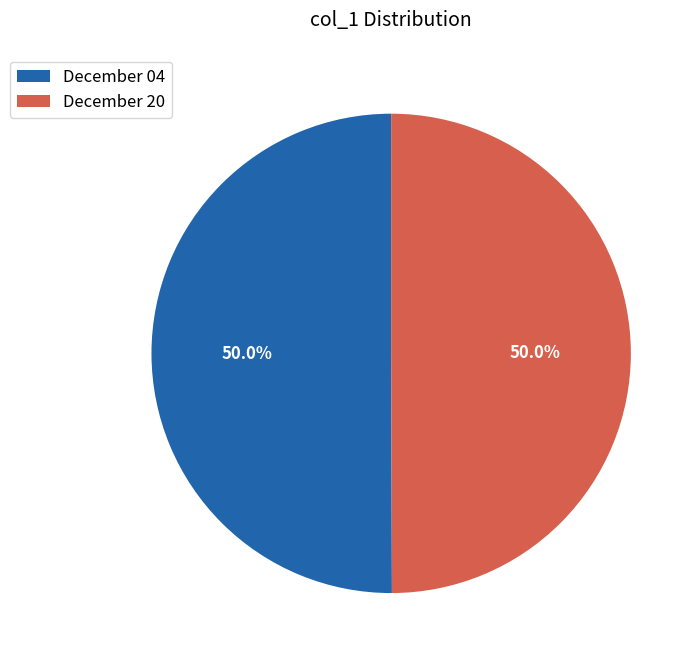

The December 04 slice represents 50% of the pie. True or false?

True